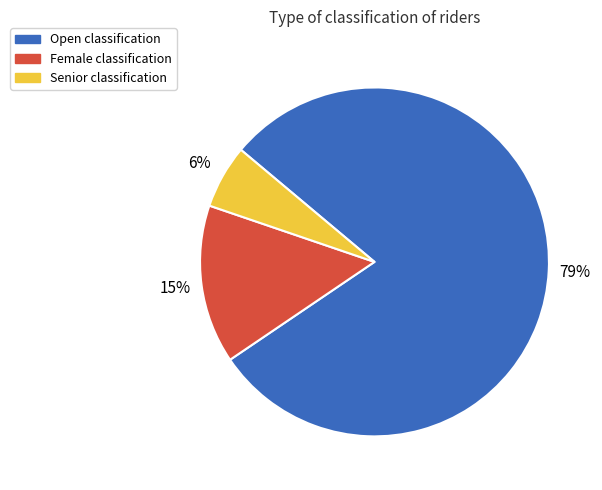

True or false: Female accounts for 15% of the total.

True